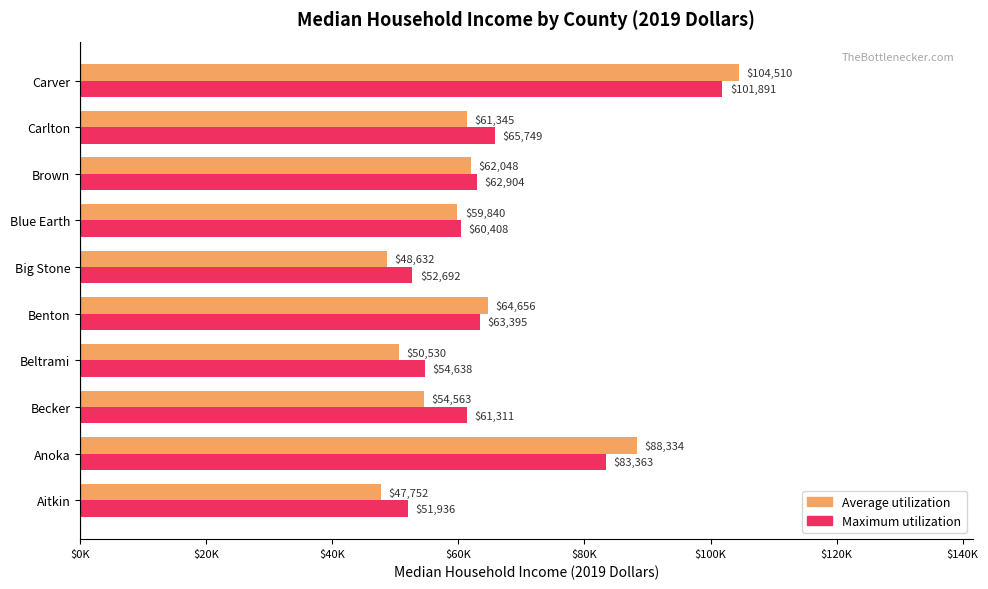

What are all the series names shown in the legend?

Average utilization, Maximum utilization